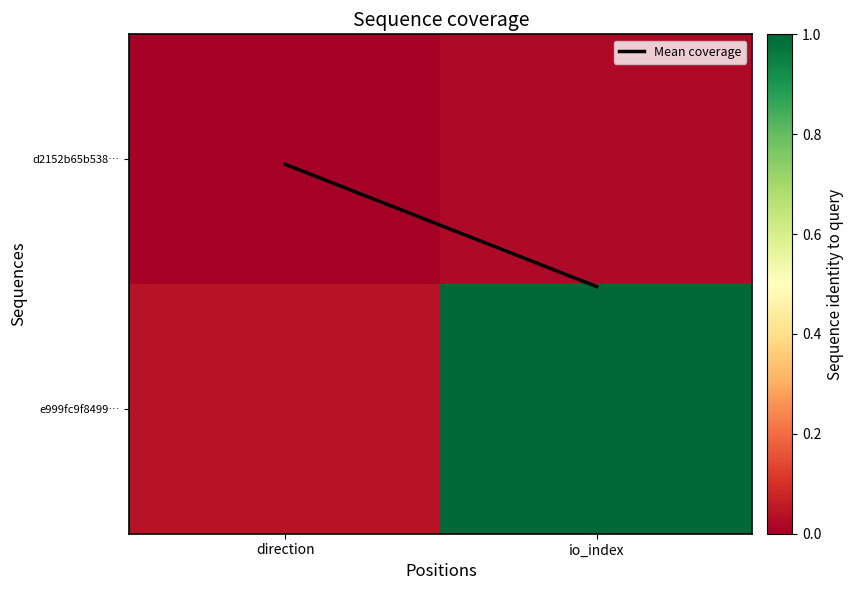

Which has a higher value, io_index or direction?

io_index